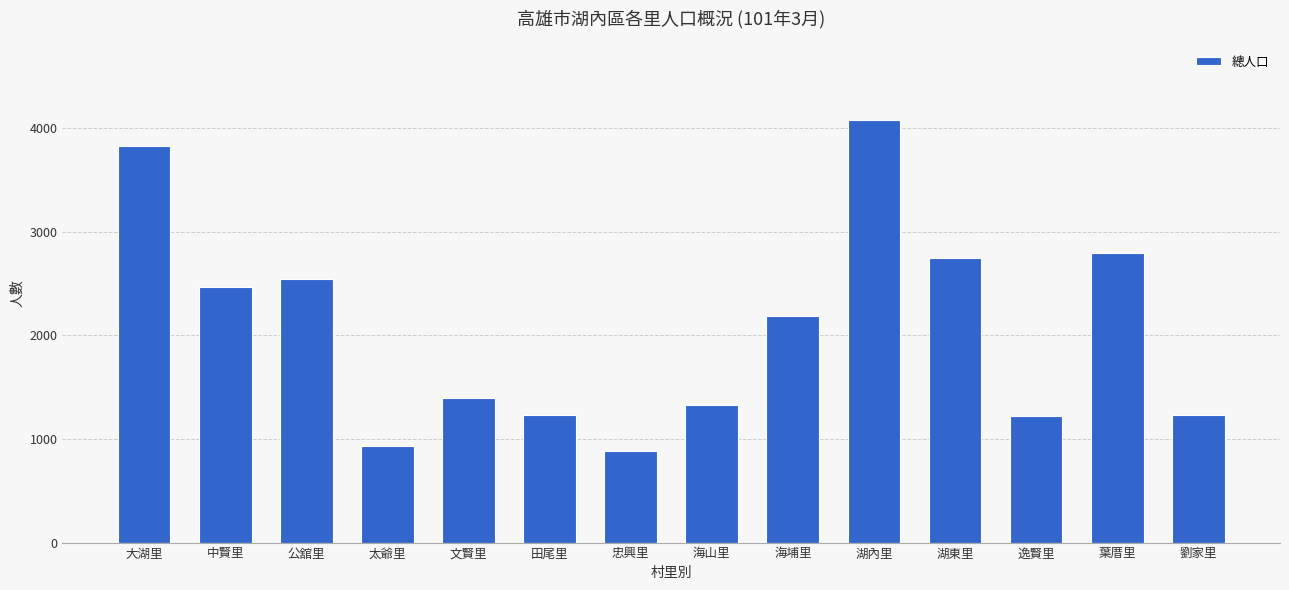

At which category does the chart reach its peak across all series?

湖內里